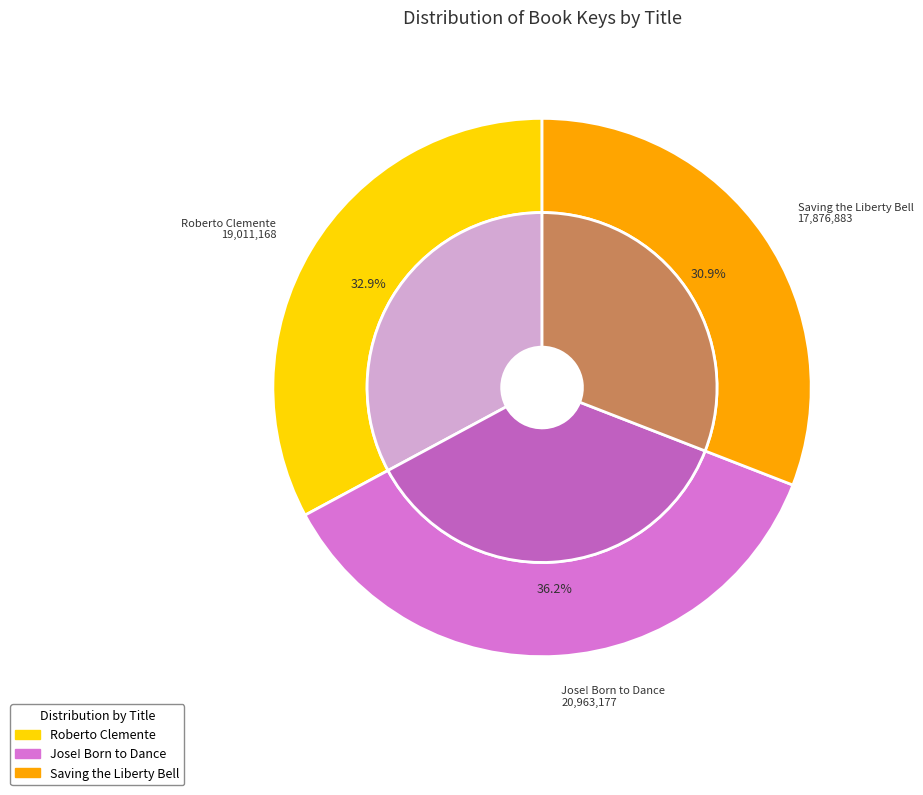

Which category has the biggest portion of the pie?

Jose! Born to Dance